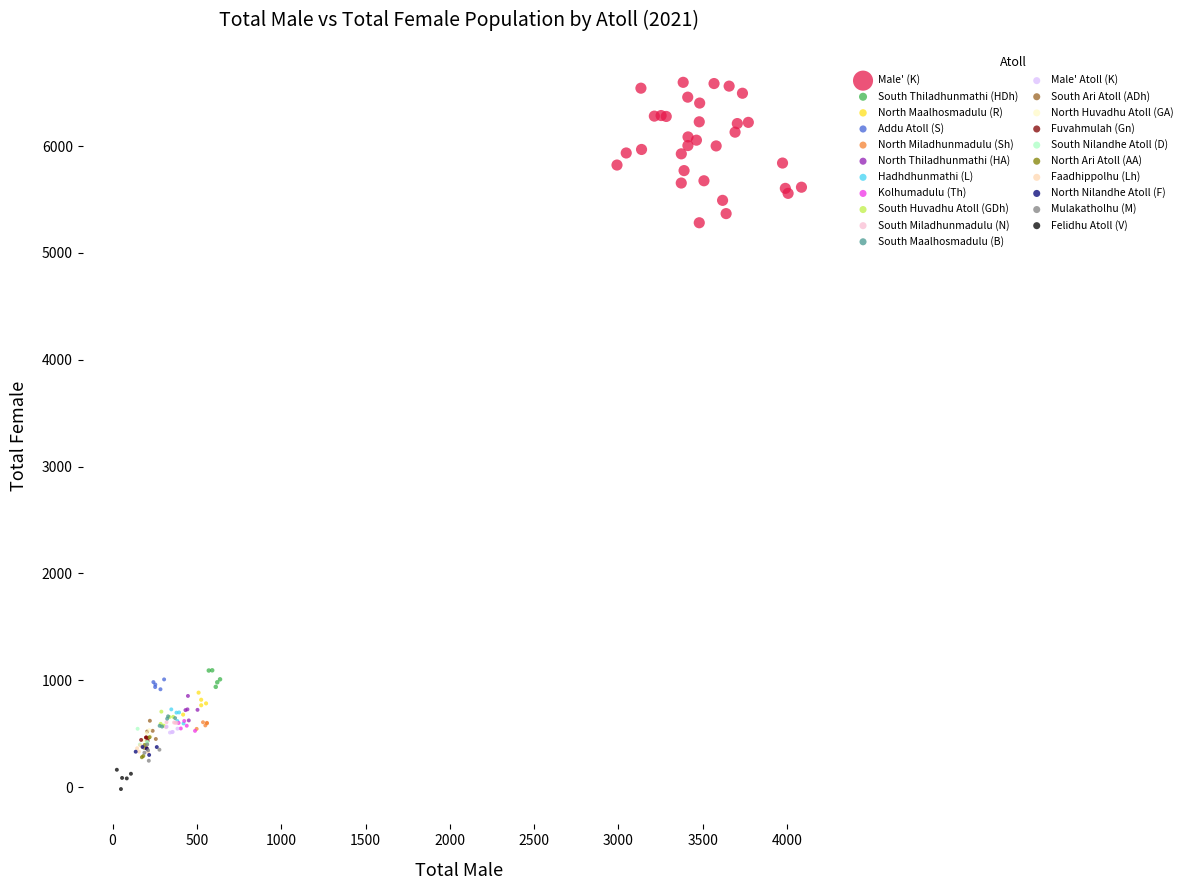

Which series reaches the maximum Y coordinate?

Male' (K)